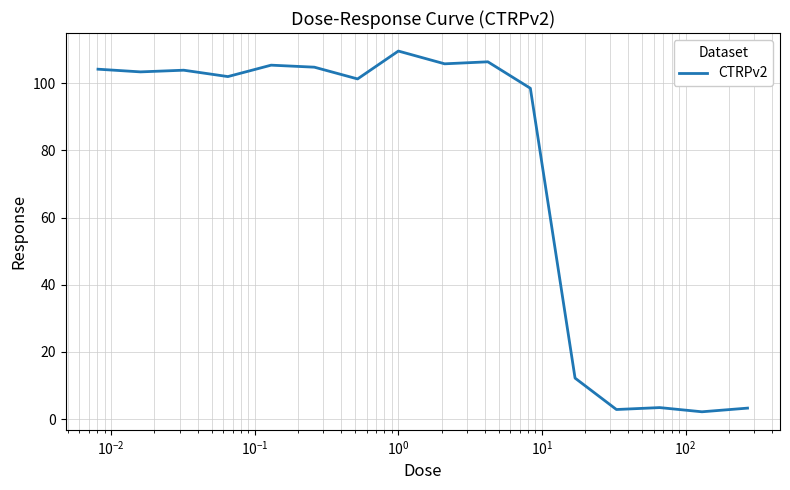

What is the greatest value displayed?

109.6